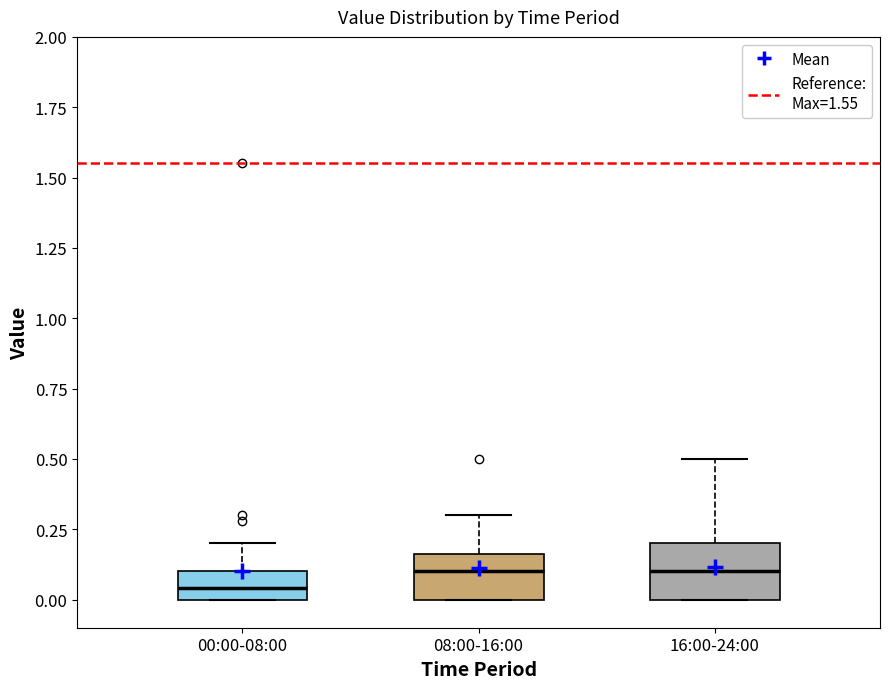

Reading left to right, transcribe this box plot: for each box, give where its median line is, the range the box spans, and where its two whiskers end, as read against the y-axis. The values are not printed on the chart, so give them approximately, as read against the axis.

00:00-08:00: median 0.05, box 0.00 to 0.10, whiskers 0.00 to 0.20
08:00-16:00: median 0.10, box 0.00 to 0.15, whiskers 0.00 to 0.30
16:00-24:00: median 0.10, box 0.00 to 0.20, whiskers 0.00 to 0.50